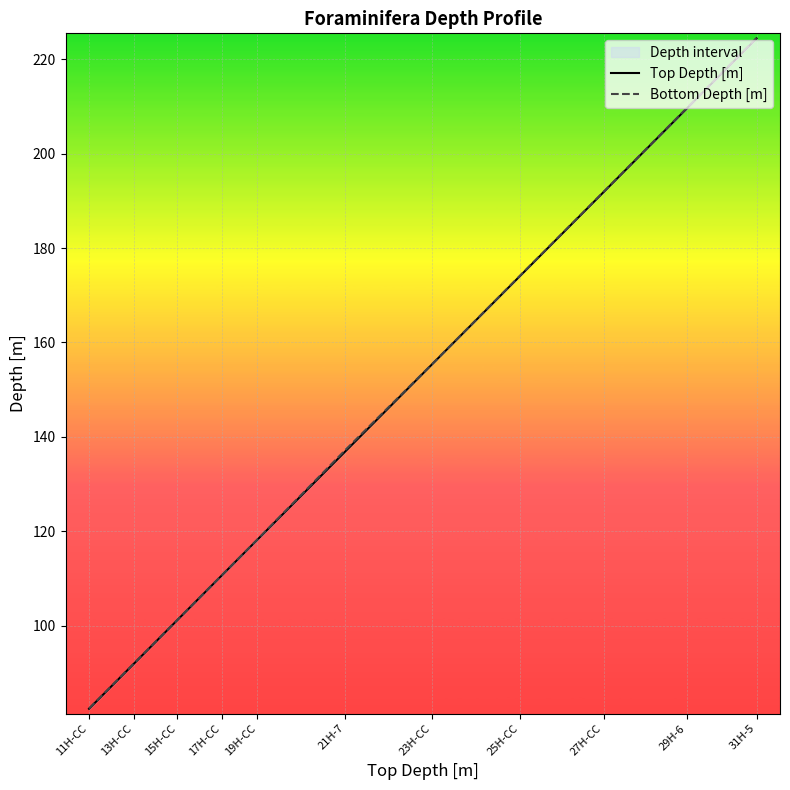

What is the value of the Bottom Depth [m] point at the 8th from the left?

174.1